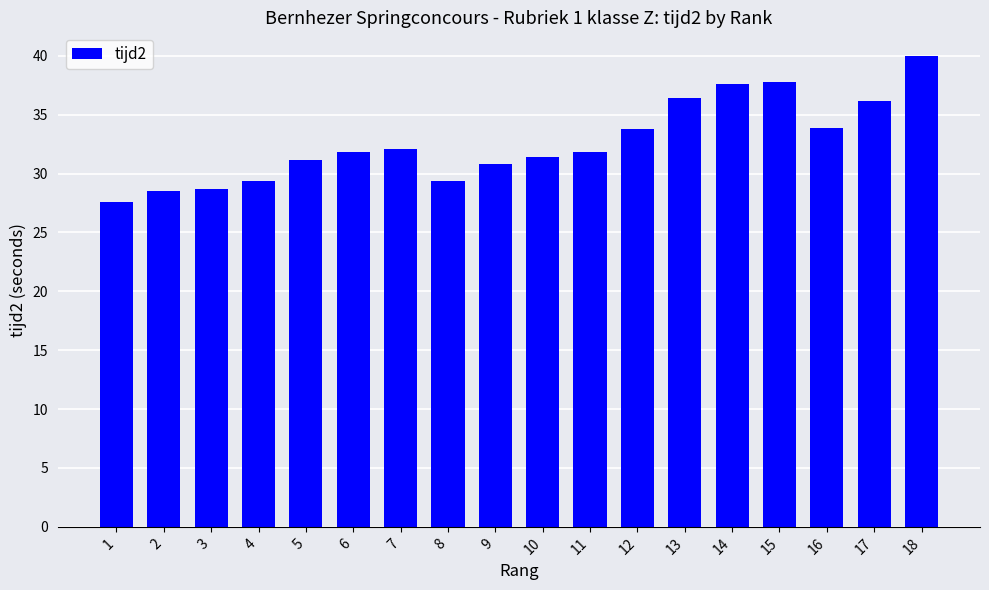

What is the value of the 14th bar from the left?

37.6